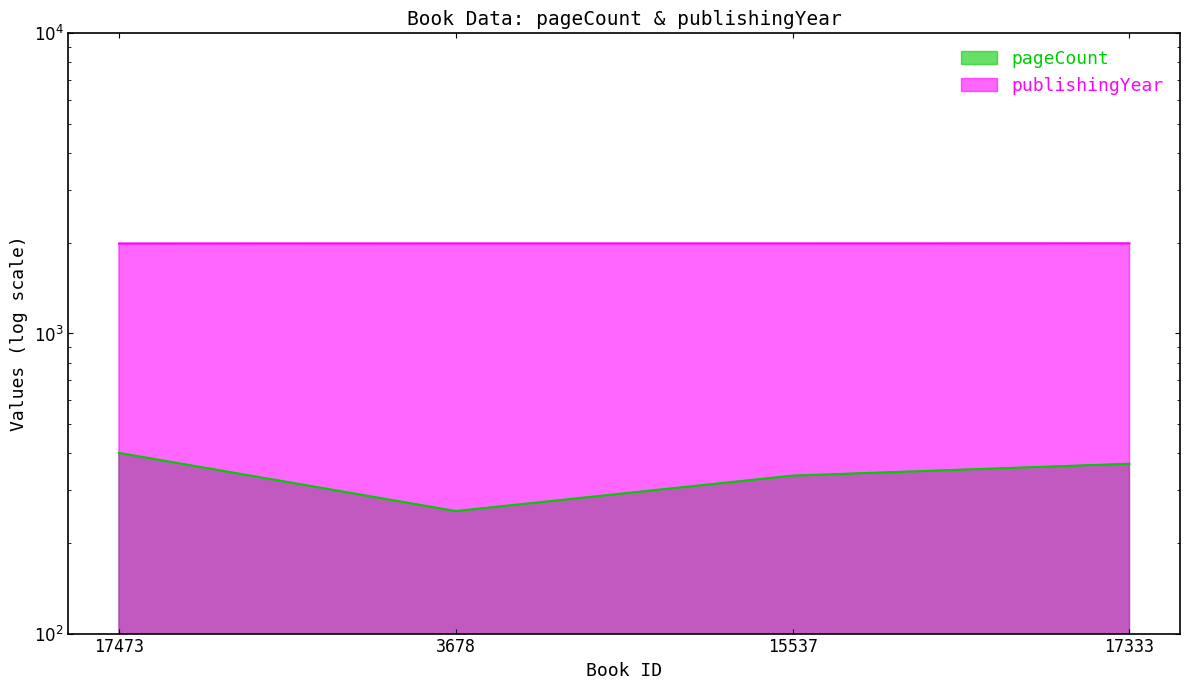

True or false: publishingYear and pageCount cross at least once.

False